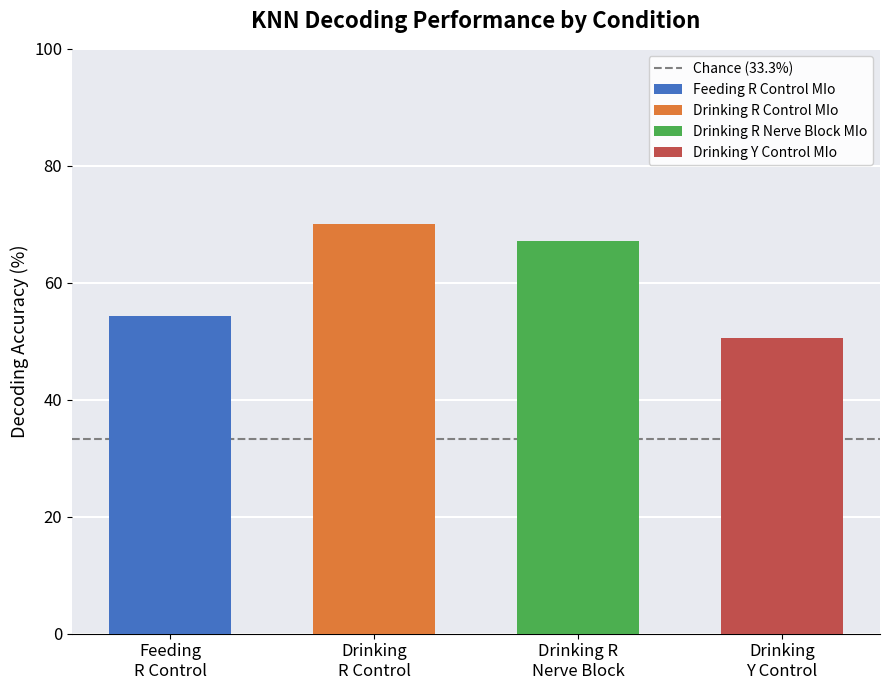

Reading left to right, list all the values displayed in this chart.

Feeding R Control MIo: 44.4	48.1	48.1	55.6	44.4	40.7	59.3	66.7	51.9	55.6	55.6	48.1	51.9	44.4	63.0	55.6	66.7	70.4	51.9	63.0
Drinking R Control MIo: 59.2	72.4	61.8	61.8	61.8	76.3	64.5	75.0	77.6	61.8	82.9	73.7	82.9	73.7	76.3	72.4	78.9	64.5	65.8	59.2
Drinking R Nerve Block MIo: 65.7	67.2	74.6	62.7	76.1	76.1	65.7	67.2	71.6	65.7	64.2	71.6	58.2	64.2	65.7	67.2	58.2	59.7	74.6	65.7
Drinking Y Control MIo: 43.1	50.0	43.1	50.0	50.0	63.8	44.8	63.8	41.4	55.2	55.2	48.3	48.3	53.4	46.6	44.8	63.8	60.3	44.8	39.7